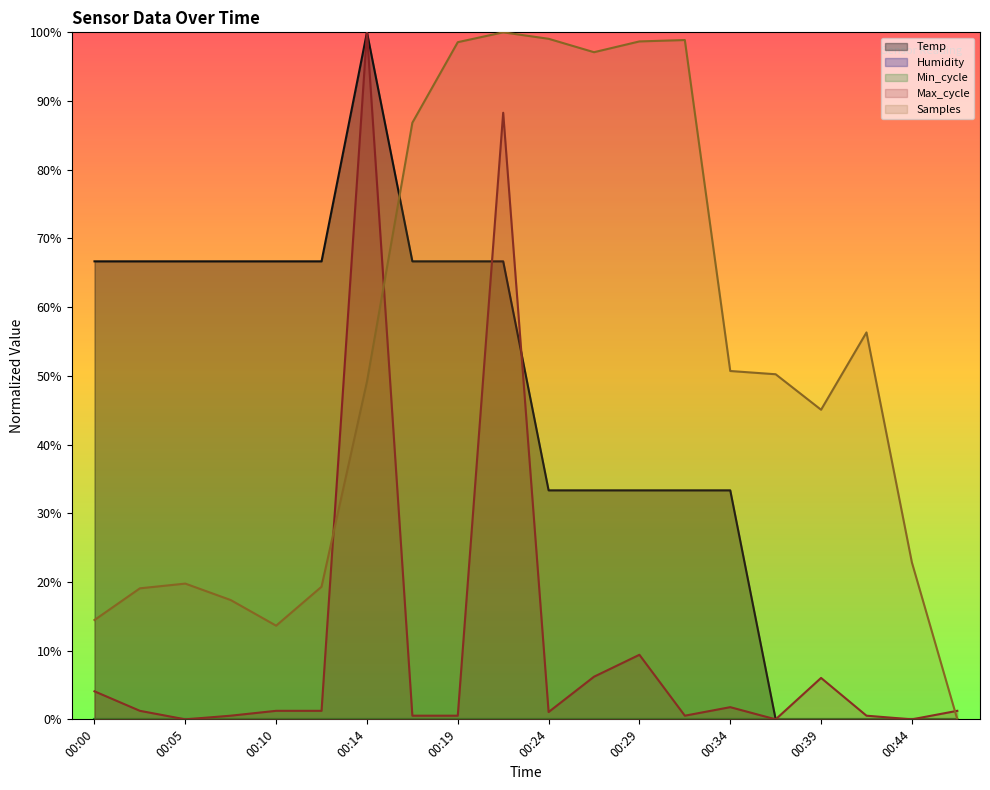

Reading left to right, transcribe all the data shown in this chart.

Temp: 66.7	66.7	66.7	66.7	66.7	66.7	100.0	66.7	66.7	66.7	33.3	33.3	33.3	33.3	33.3	0.0	0.0	0.0	0.0	0.0
Max_cycle: 4.1	1.2	0.0	0.5	1.2	1.2	100.0	0.5	0.5	88.3	1.1	6.2	9.4	0.5	1.8	0.0	6.0	0.5	0.0	1.2
Samples: 14.5	19.1	19.8	17.4	13.6	19.3	49.2	86.8	98.6	100.0	99.1	97.1	98.7	98.9	50.7	50.2	45.1	56.3	22.8	0.0